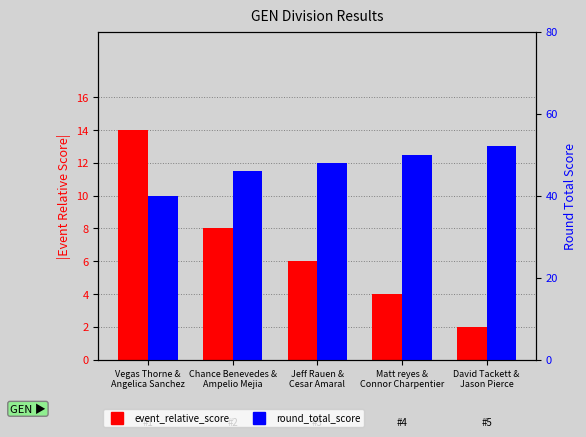

What is the average value of the round_total_score series?

47